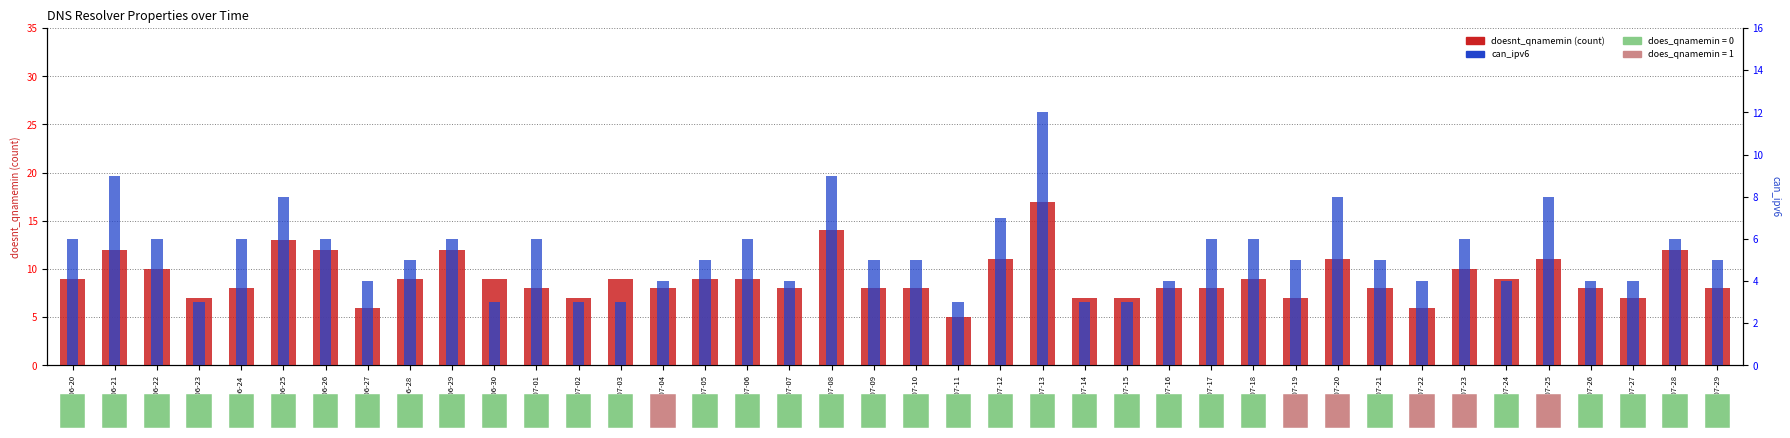

What is the difference between the second highest and minimum values in the can_ipv6 series?

6